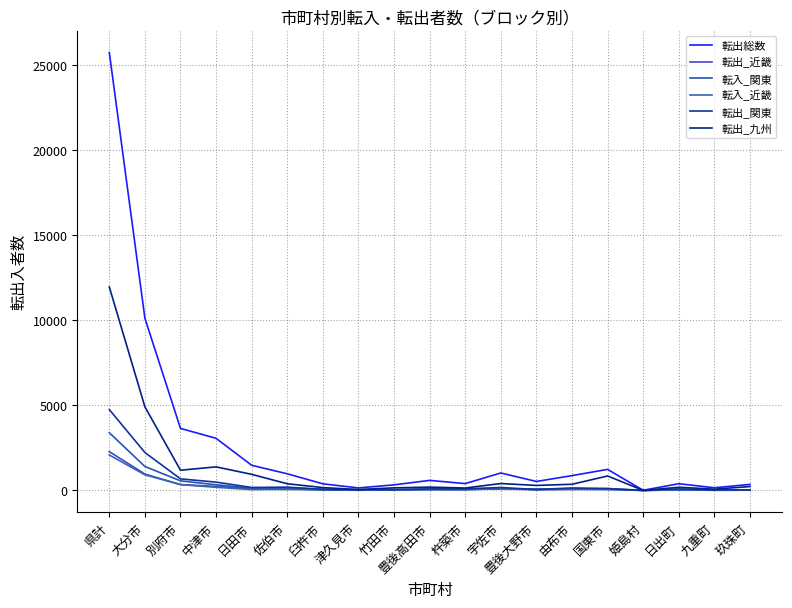

Reading left to right, extract all data points from this chart.

転出総数: 県計=25728	大分市=10115	別府市=3646	中津市=3062	日田市=1479	佐伯市=979	臼杵市=390	津久見市=149	竹田市=329	豊後高田市=591	杵築市=403	宇佐市=1027	豊後大野市=528	由布市=872	国東市=1238	姫島村=10	日出町=397	九重町=157	玖珠町=356
転出_近畿: 県計=2282	大分市=963	別府市=345	中津市=236	日田市=103	佐伯市=102	臼杵市=50	津久見市=16	竹田市=30	豊後高田市=45	杵築市=41	宇佐市=117	豊後大野市=46	由布市=56	国東市=67	姫島村=1	日出町=33	九重町=16	玖珠町=15
転入_関東: 県計=3393	大分市=1408	別府市=564	中津市=334	日田市=131	佐伯市=154	臼杵市=72	津久見市=27	竹田市=30	豊後高田市=84	杵築市=88	宇佐市=106	豊後大野市=80	由布市=97	国東市=113	姫島村=2	日出町=60	九重町=17	玖珠町=26
転入_近畿: 県計=2084	大分市=920	別府市=347	中津市=185	日田市=53	佐伯市=63	臼杵市=28	津久見市=12	竹田市=39	豊後高田市=51	杵築市=49	宇佐市=92	豊後大野市=45	由布市=82	国東市=56	姫島村=1	日出町=32	九重町=10	玖珠町=19
転出_関東: 県計=4751	大分市=2229	別府市=680	中津市=490	日田市=176	佐伯市=194	臼杵市=61	津久見市=42	竹田市=56	豊後高田市=86	杵築市=94	宇佐市=174	豊後大野市=55	由布市=149	国東市=108	姫島村=2	日出町=92	九重町=27	玖珠町=36
転出_九州: 県計=11956	大分市=4912	別府市=1189	中津市=1386	日田市=946	佐伯市=393	臼杵市=167	津久見市=56	竹田市=154	豊後高田市=196	杵築市=143	宇佐市=407	豊後大野市=295	由布市=363	国東市=851	姫島村=4	日出町=188	九重町=76	玖珠町=230